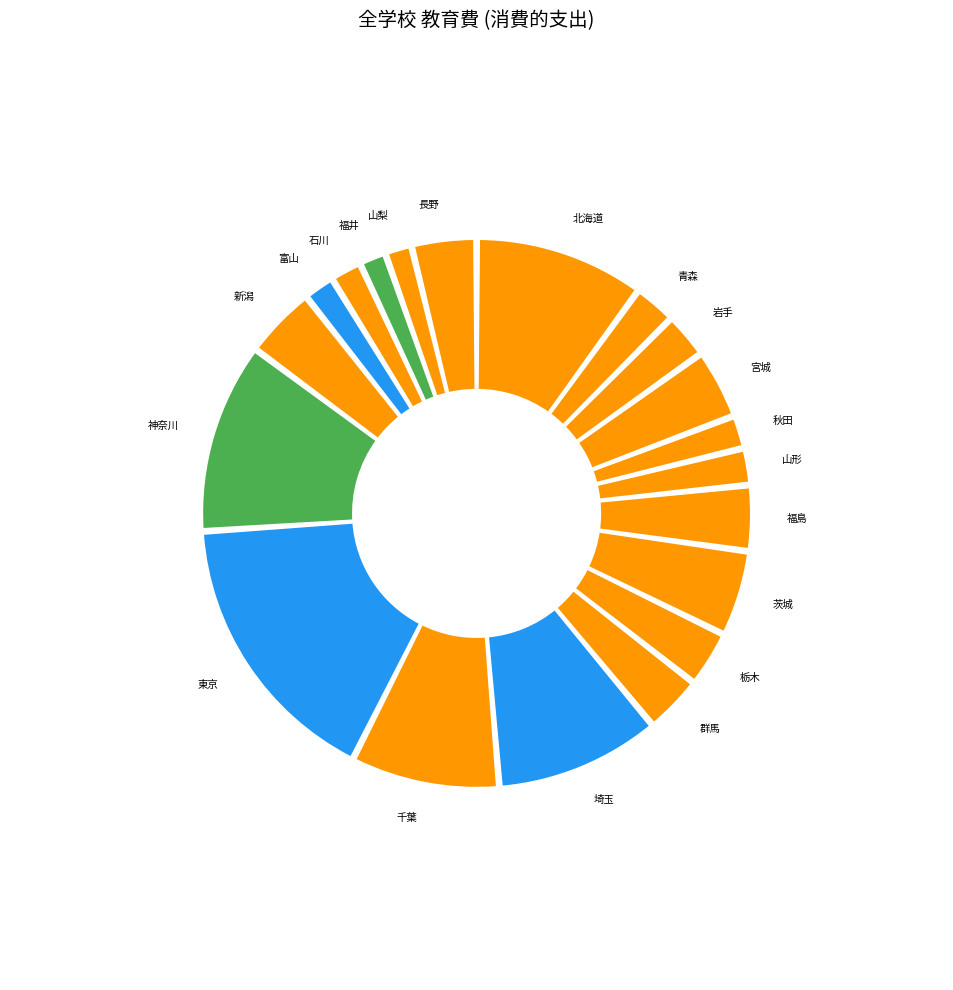

How much of the chart is everything except 福井?

98.4%